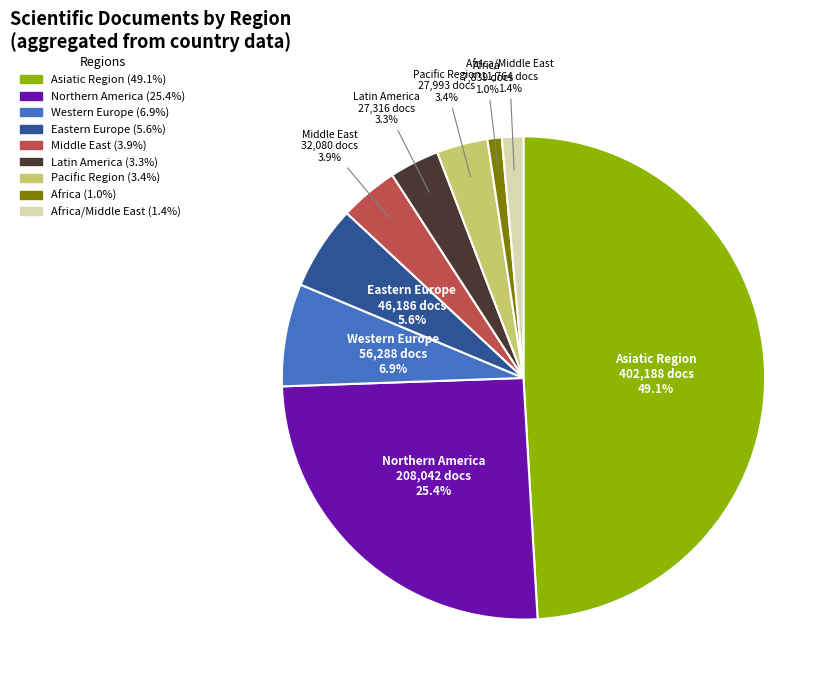

Is there a majority slice in this chart?

No